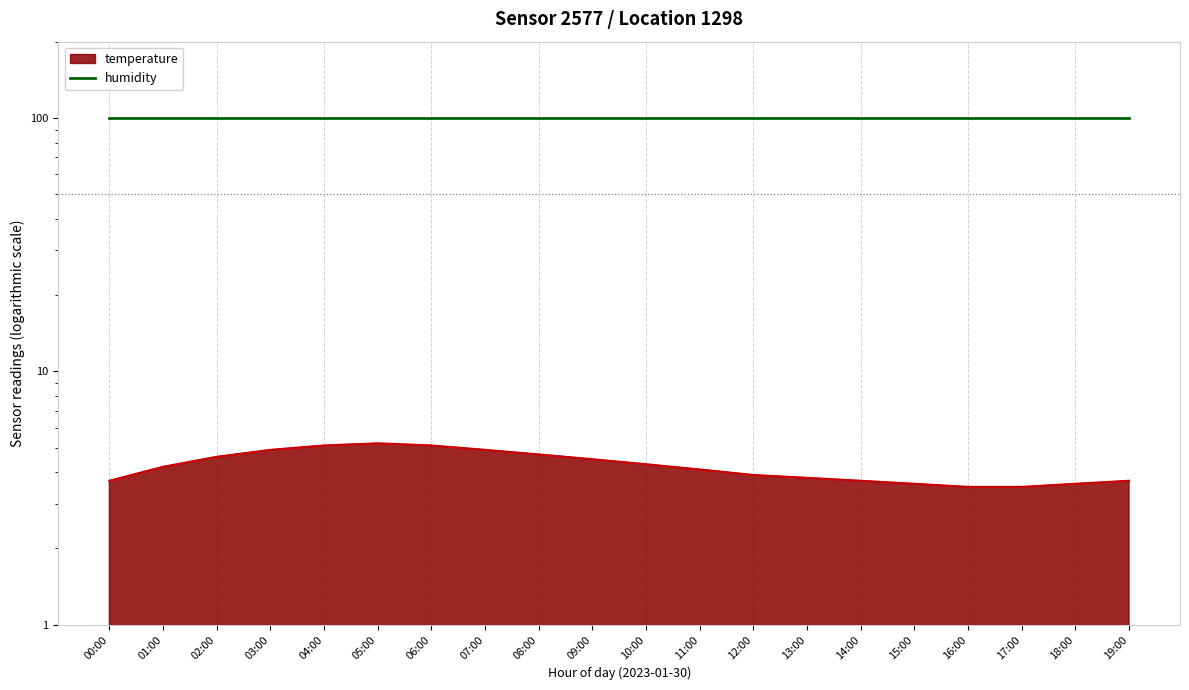

Count the number of categories in the chart.

20